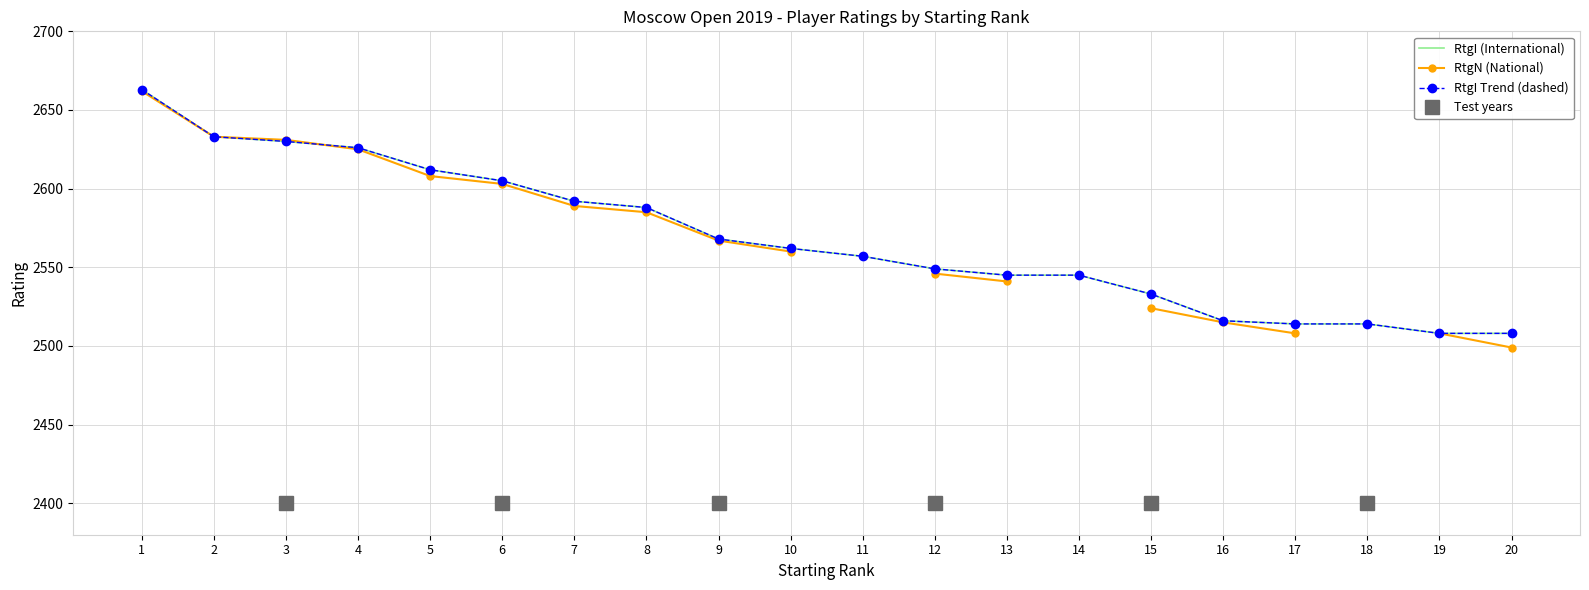

Which category has the lowest value across all series?

20